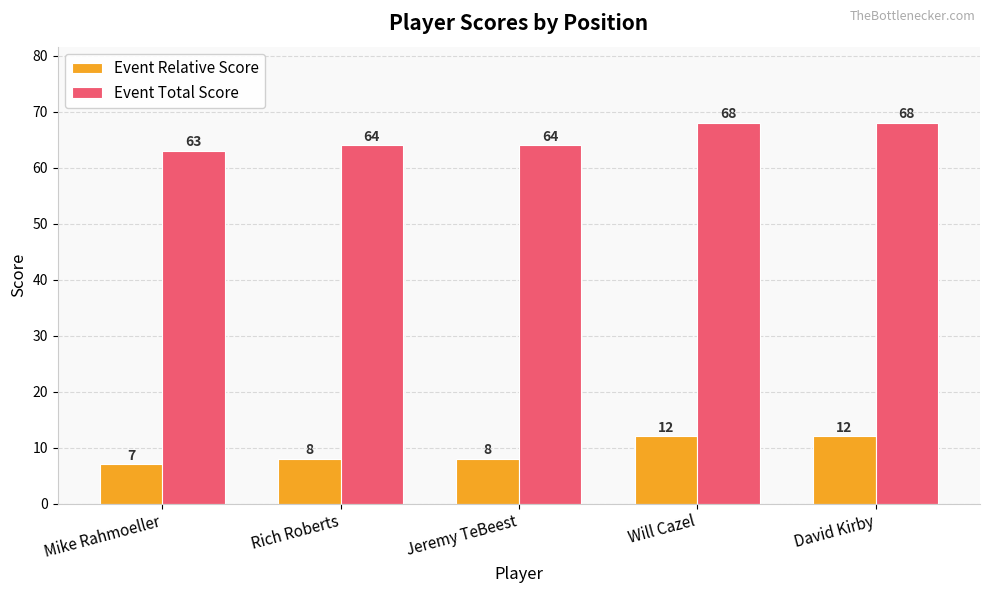

What is the value of the Event Total Score bar at the 2nd from the left?

64